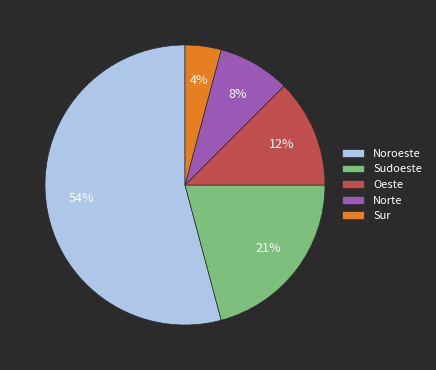

To the nearest percent, what portion does Norte represent?

8%